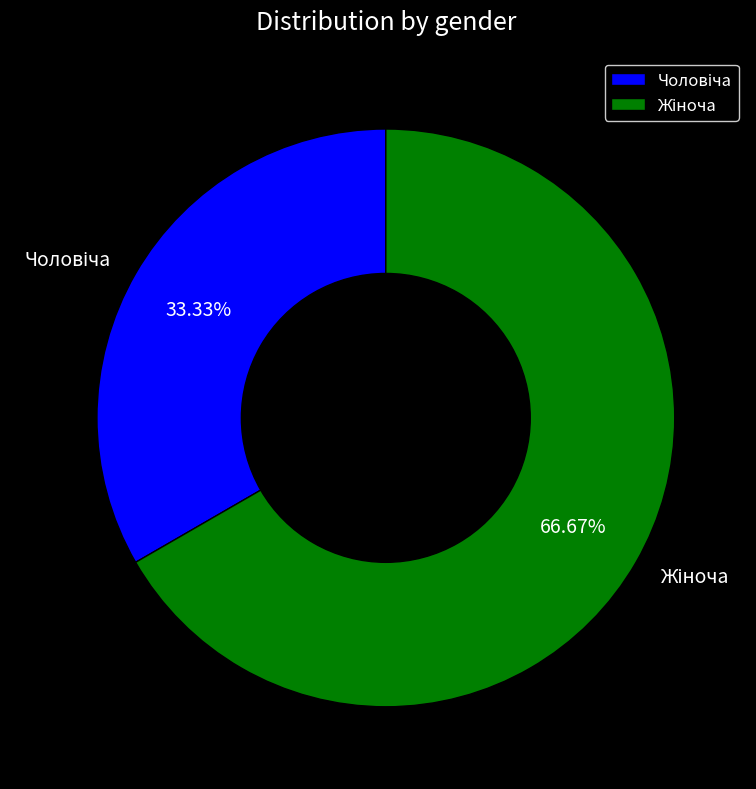

Is there any slice that represents more than half of the pie?

Yes